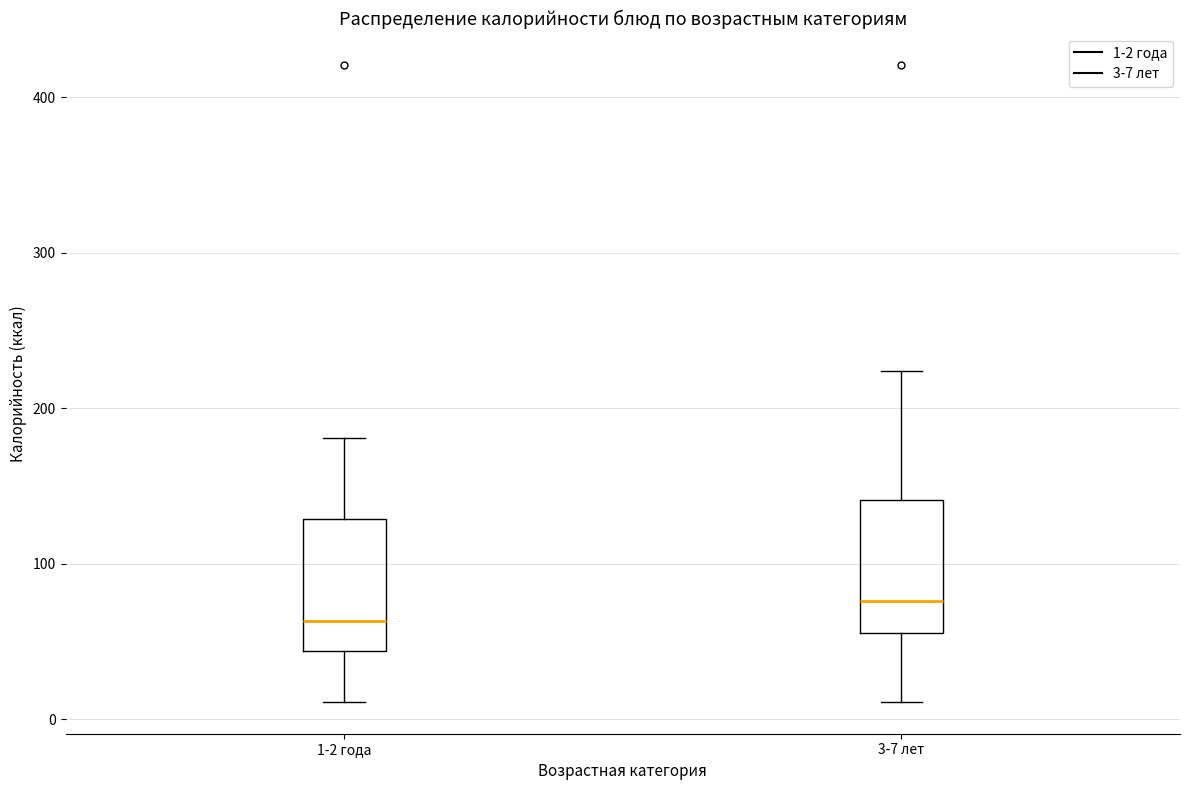

Reading left to right, read every box against the y-axis: the position of its median line, the range the box covers, and the ends of its whiskers. The values are not printed on the chart, so give them approximately, as read against the axis.

1-2 года: median 60, box 40 to 130, whiskers 10 to 180
3-7 лет: median 80, box 60 to 140, whiskers 10 to 220